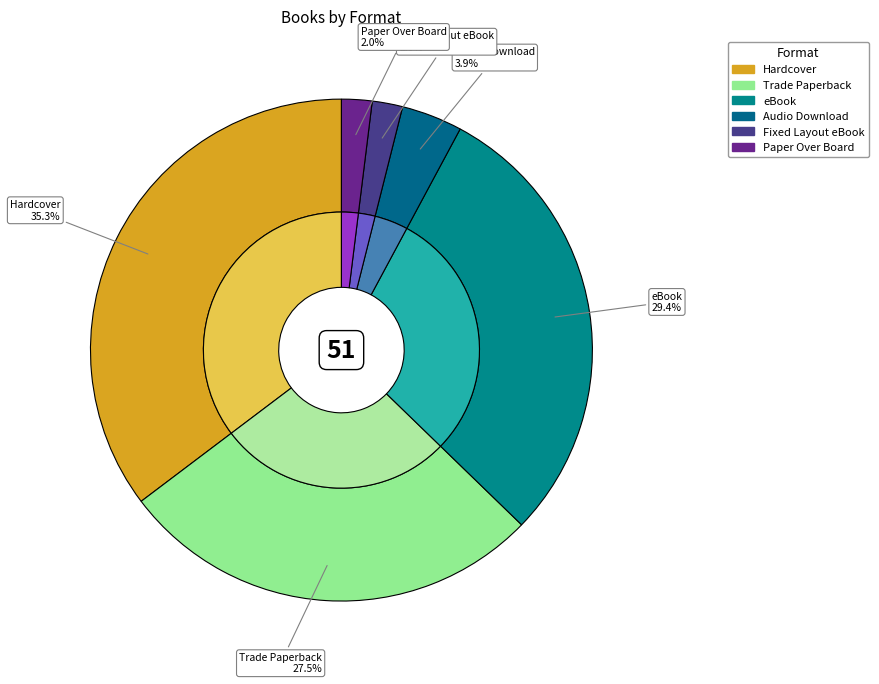

Rank the categories by value from highest to lowest.

Hardcover, eBook, Trade Paperback, Audio Download, Fixed Layout eBook, Paper Over Board